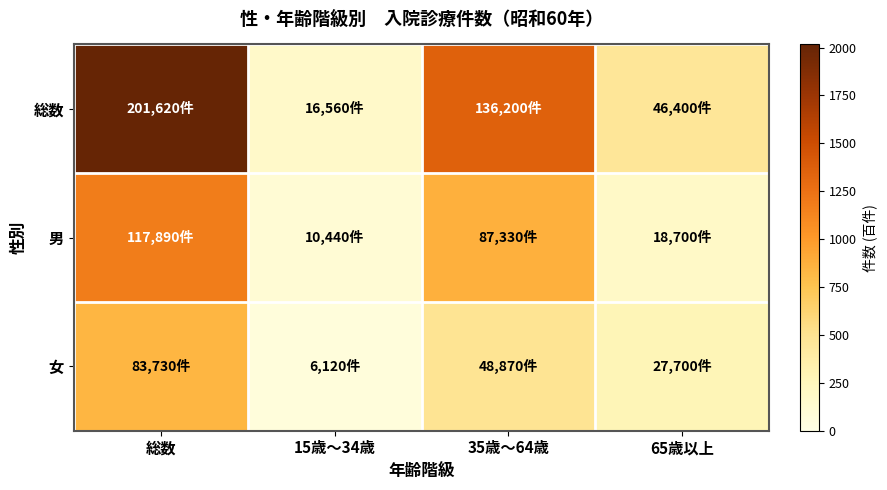

List the series in order of their peak value, lowest first.

女, 男, 総数